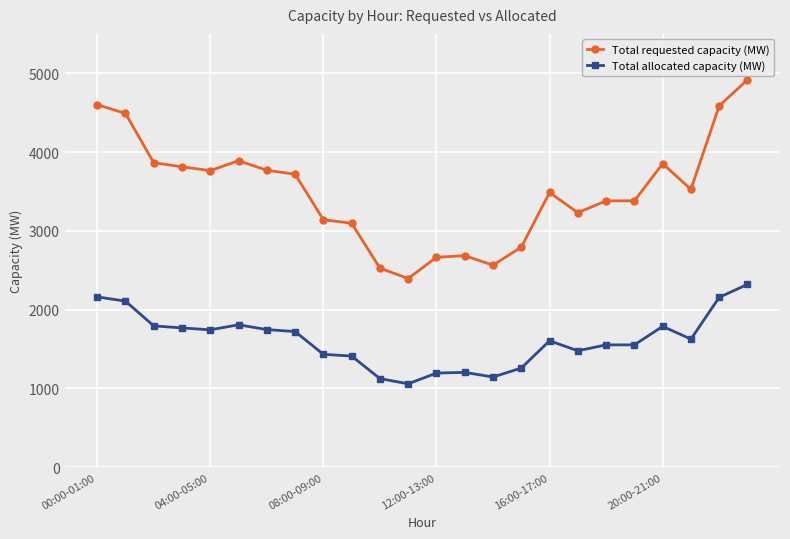

What is the sum of all Total requested capacity (MW) values?

84146